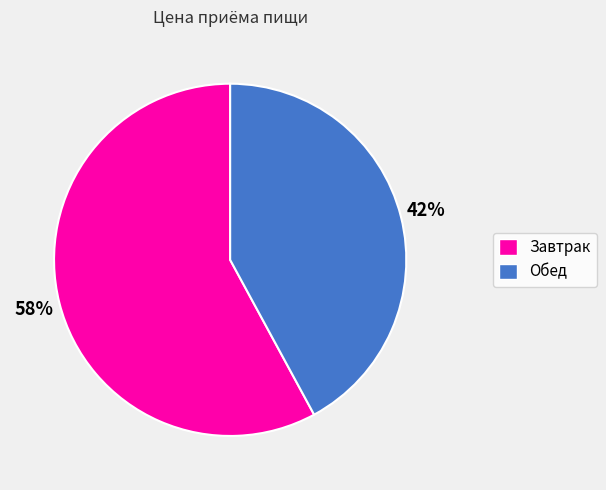

Which has a higher value, Завтрак or Обед?

Завтрак